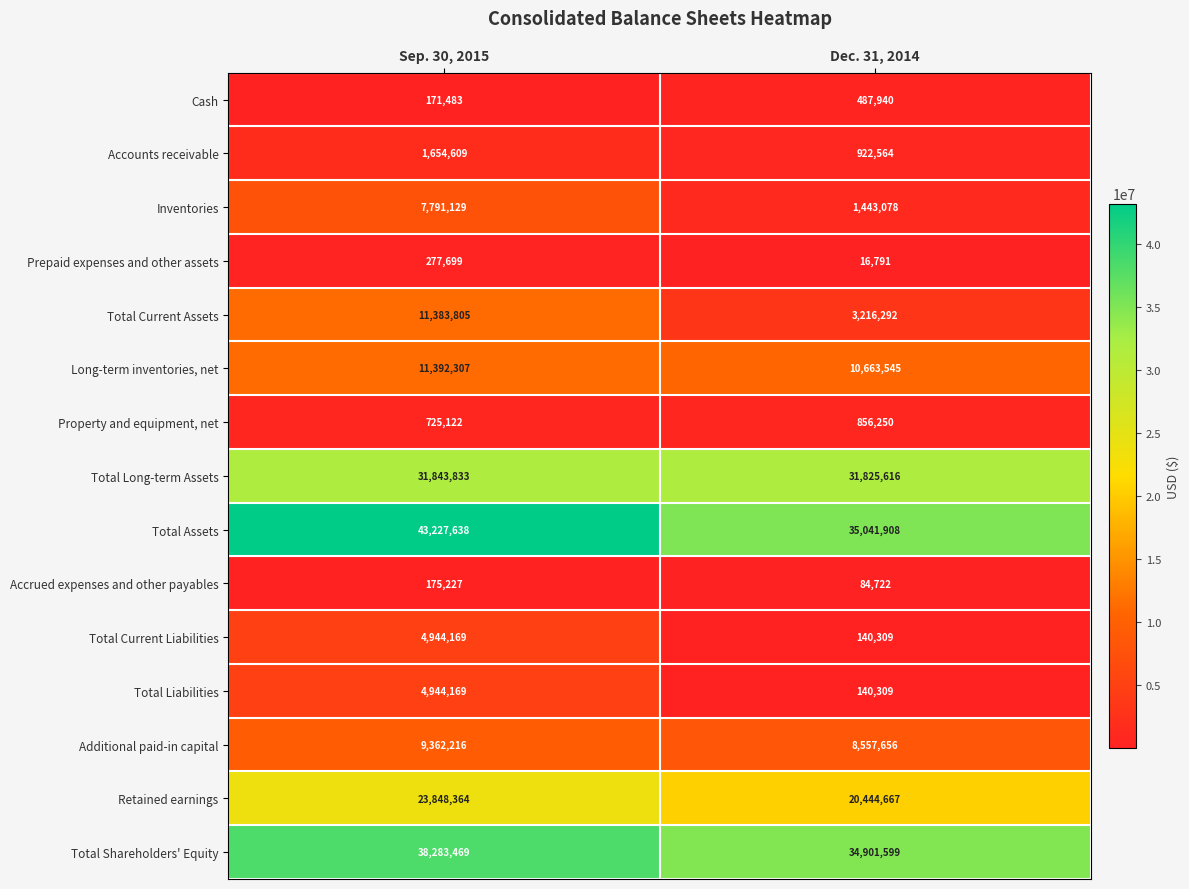

At which category is the sum across all series the highest?

Sep. 30, 2015